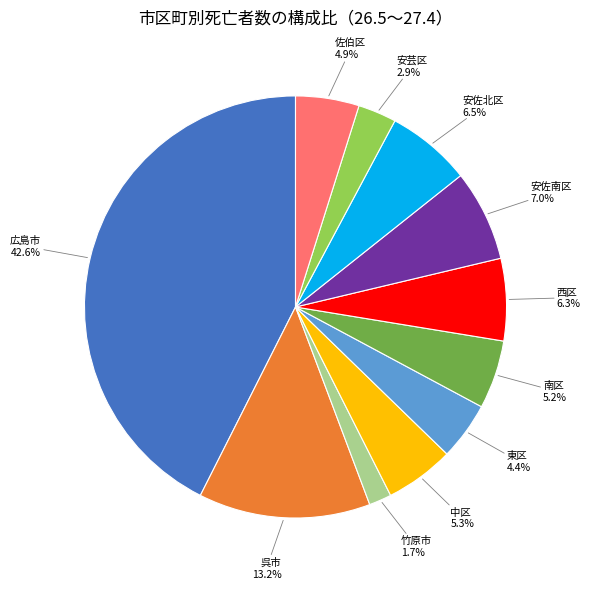

What percentage is the 佐伯区 slice, to the nearest percent?

5%